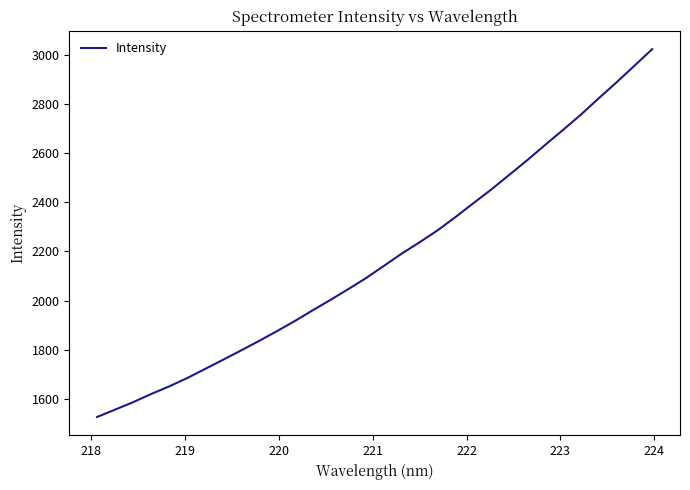

How many distinct data groups are displayed?

1